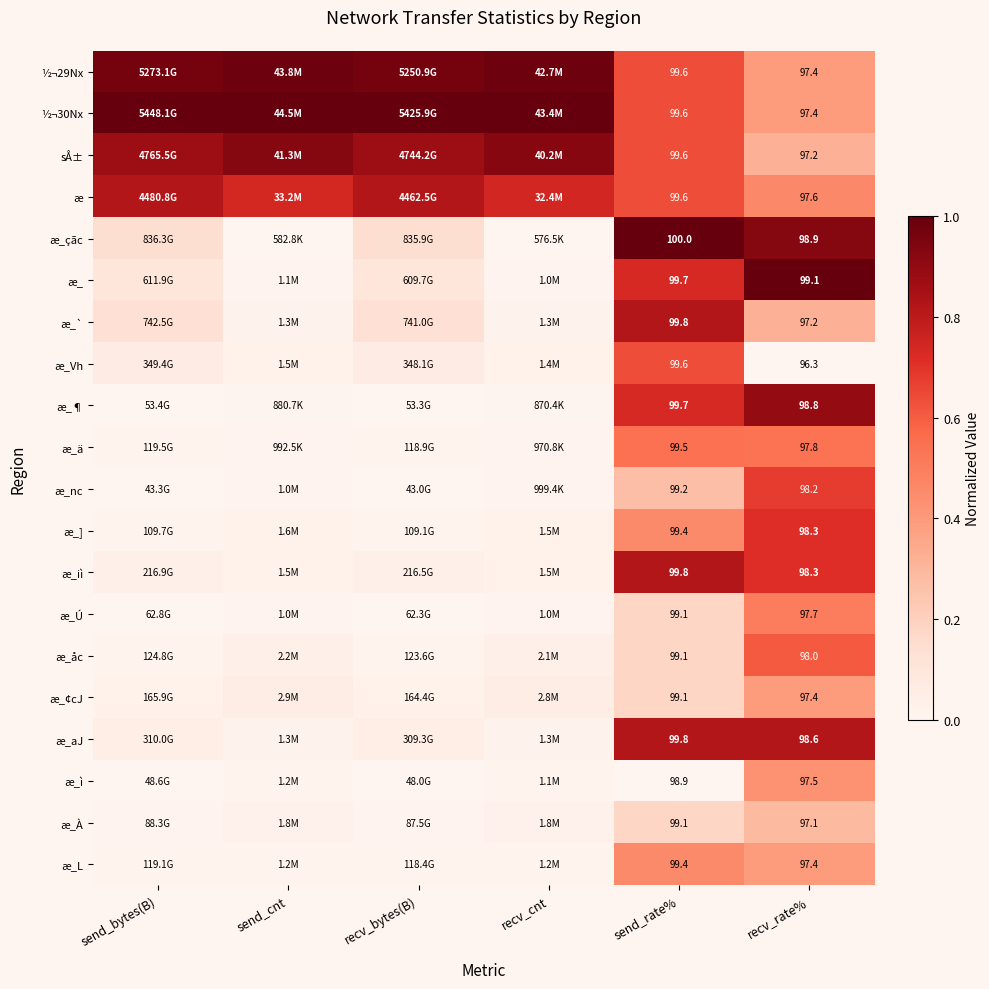

Which label corresponds to the largest value in the chart?

send_bytes(B)